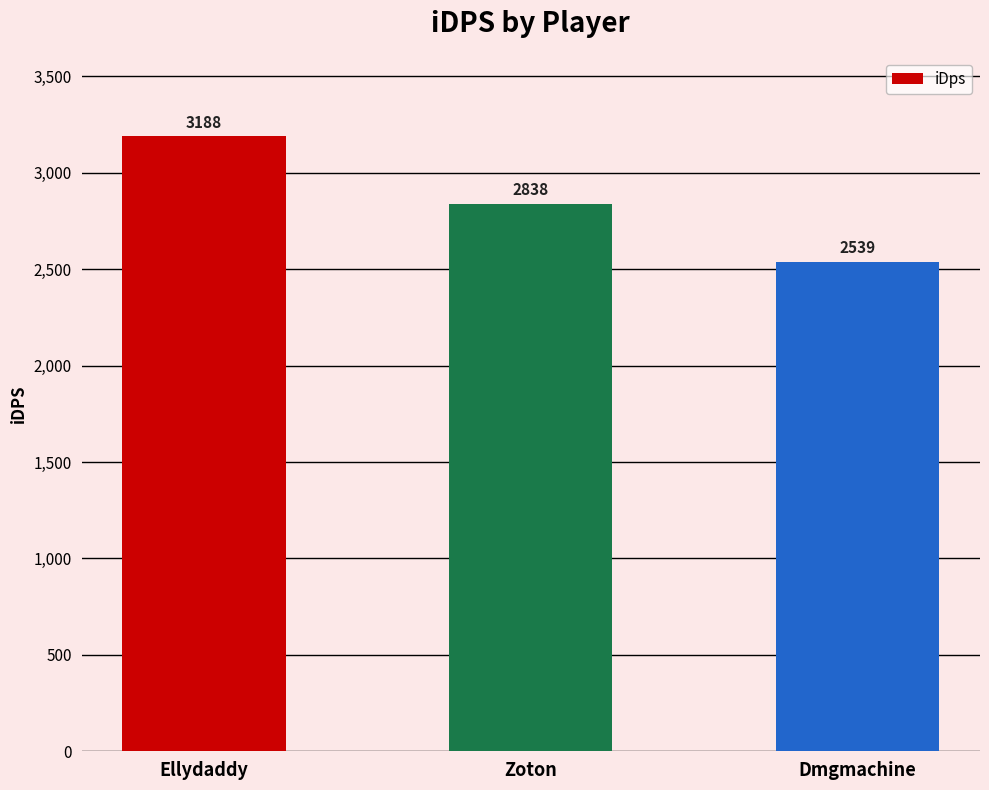

At which category does the chart reach its peak across all series?

Ellydaddy